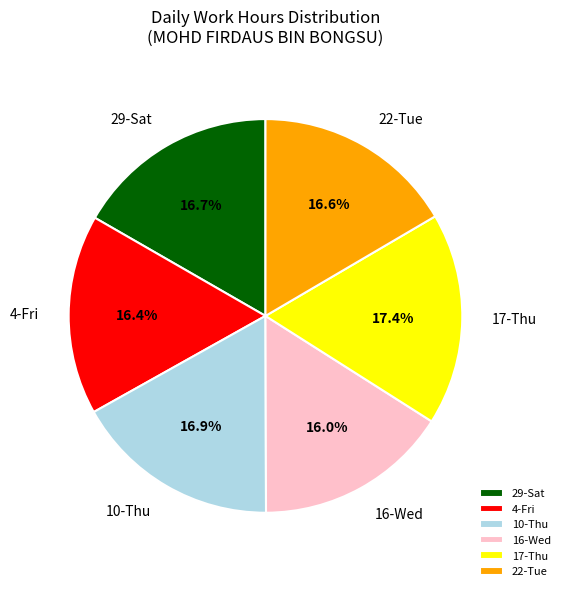

Count the number of slices in the pie.

6